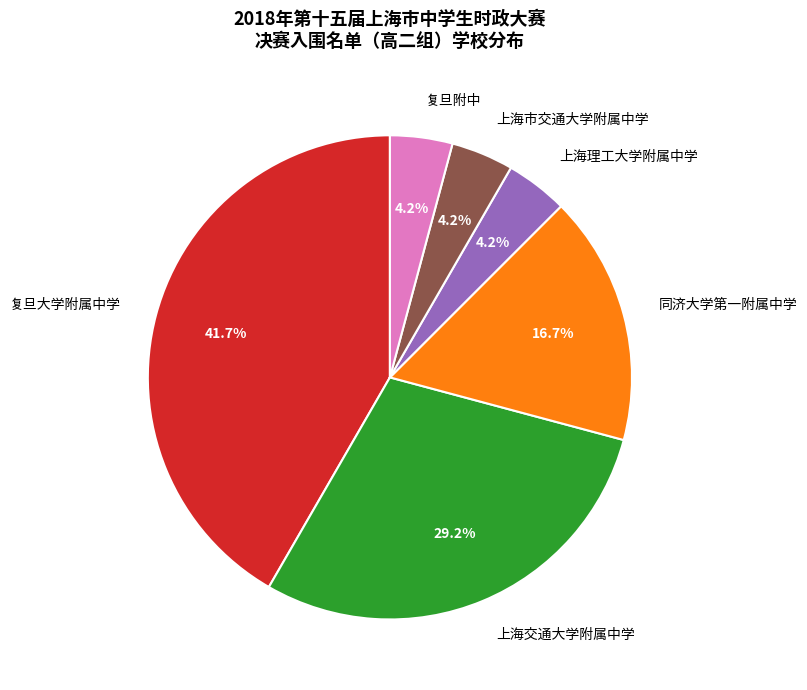

How many slices are in this pie chart?

6